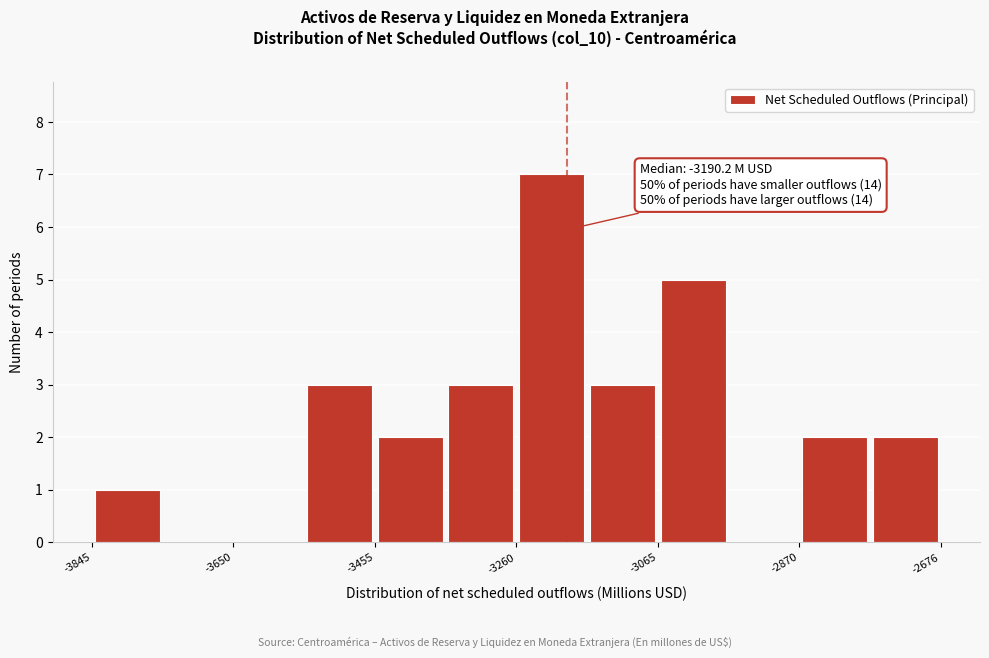

Over which range of the x-axis is the bar tallest?

-3260 to -3160